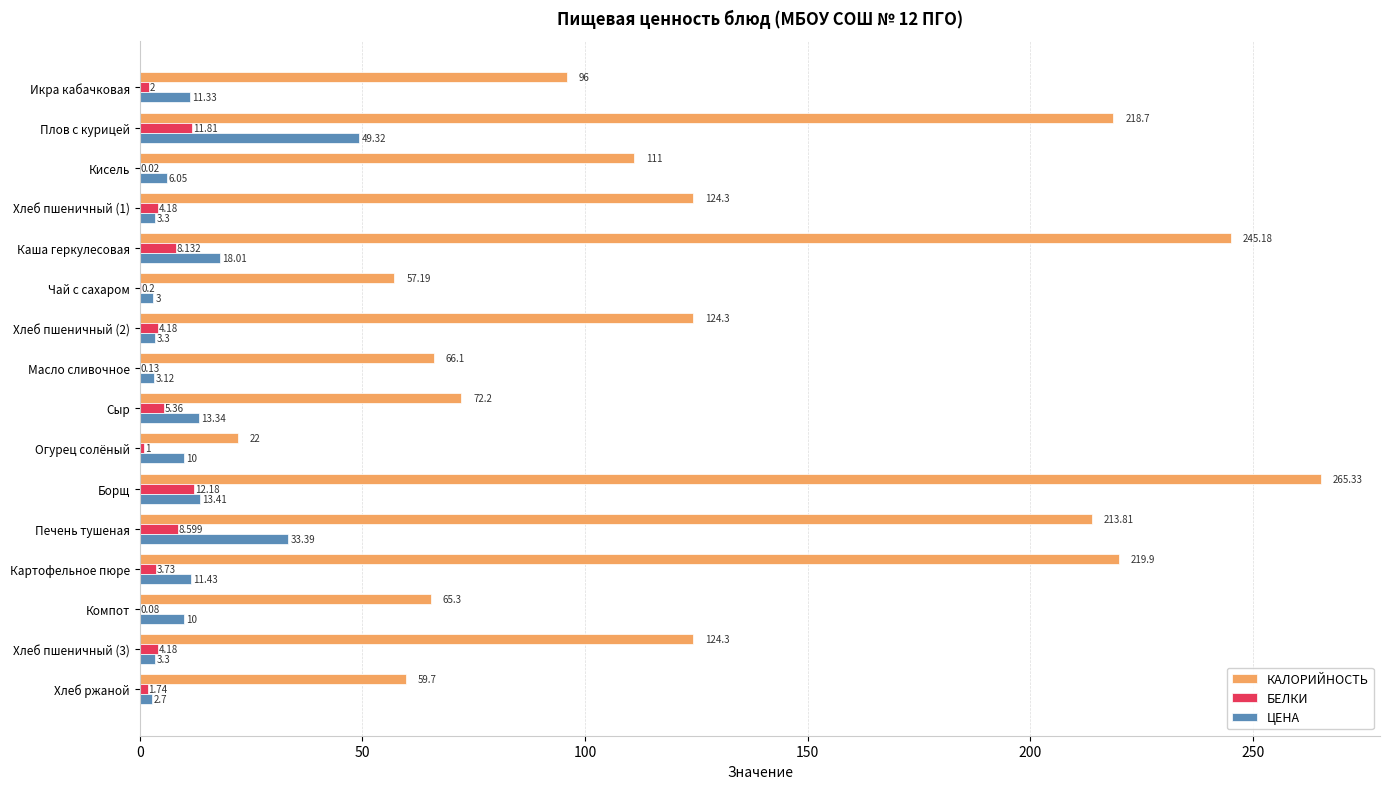

Between Плов с курицей and Компот, which series saw the biggest shift?

КАЛОРИЙНОСТЬ